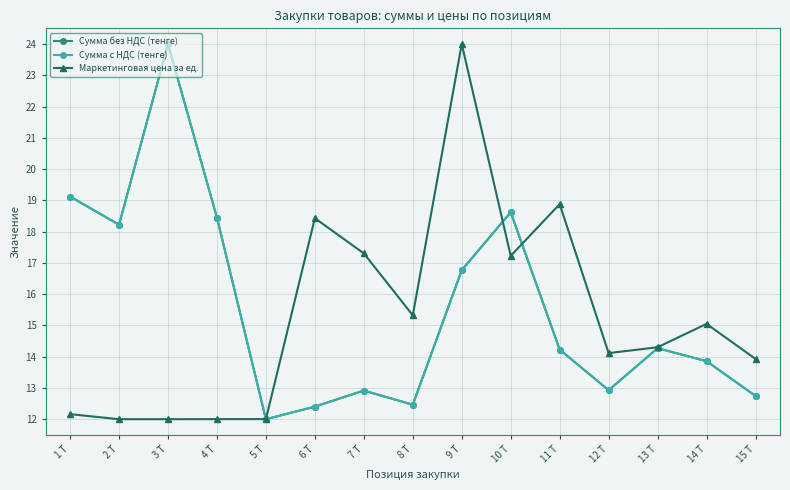

What is the highest value of the Сумма с НДС (тенге) series?

24.0